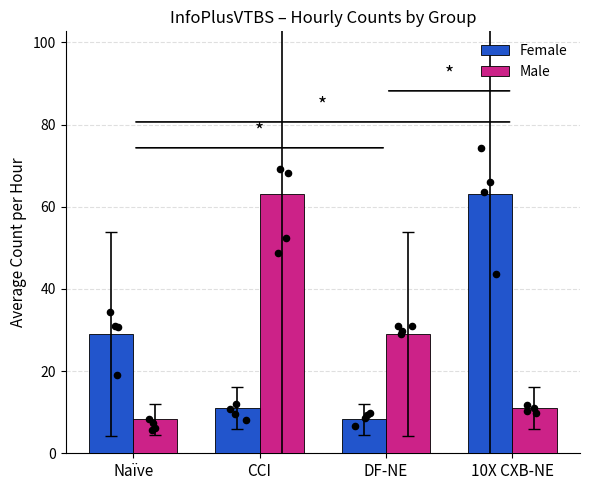

What is the total value across all series at CCI?

74.0